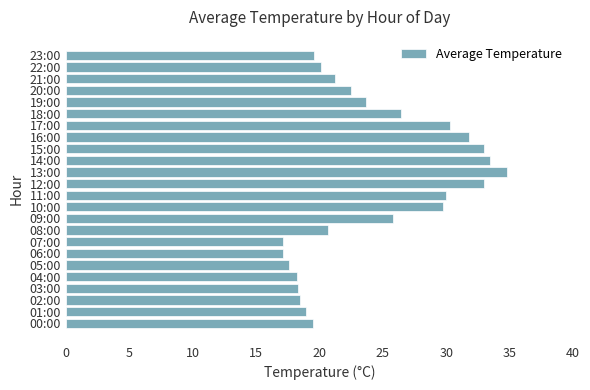

How many values exceed 22?

12